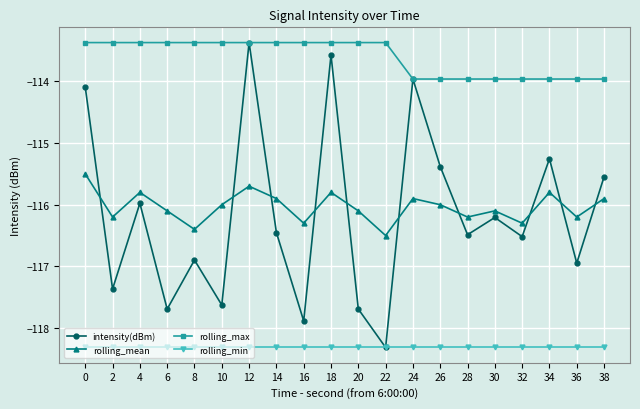

What is the maximum value shown in the chart?

-113.4